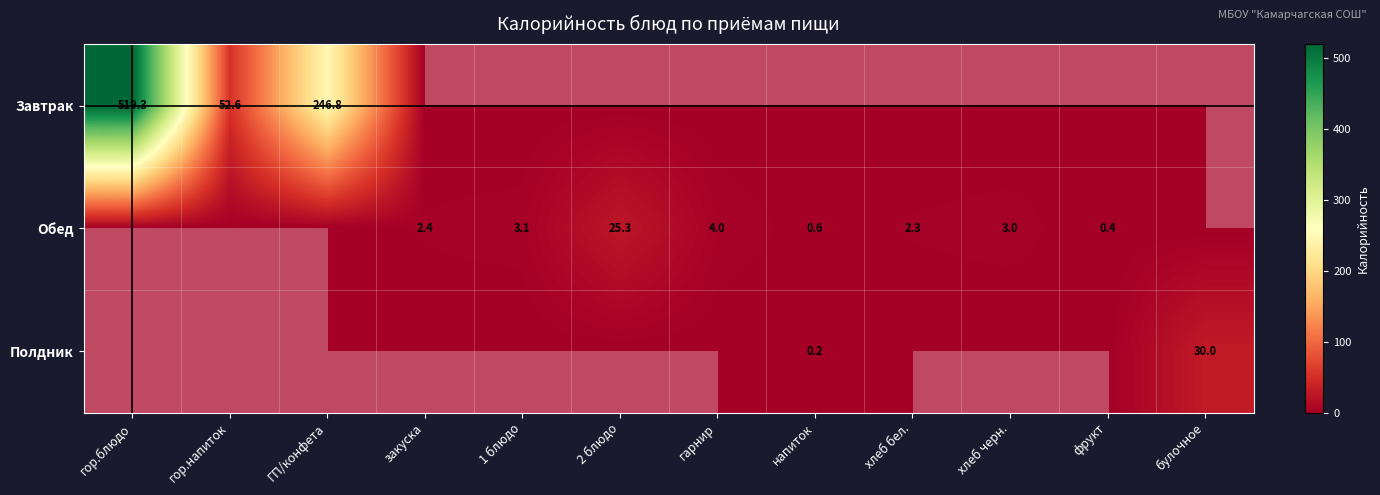

What is the difference between the maximum and second lowest values in the Полдник series?

30.0